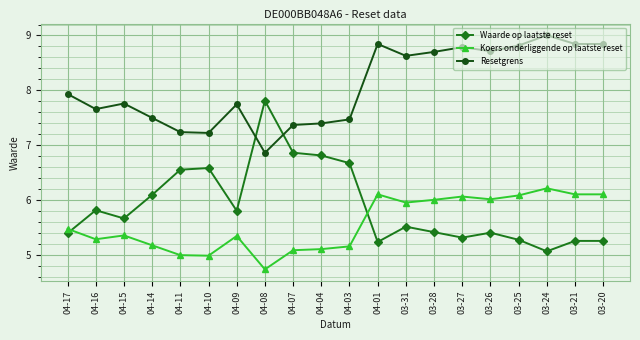

What is the label of the 18th point from the left?

03-24